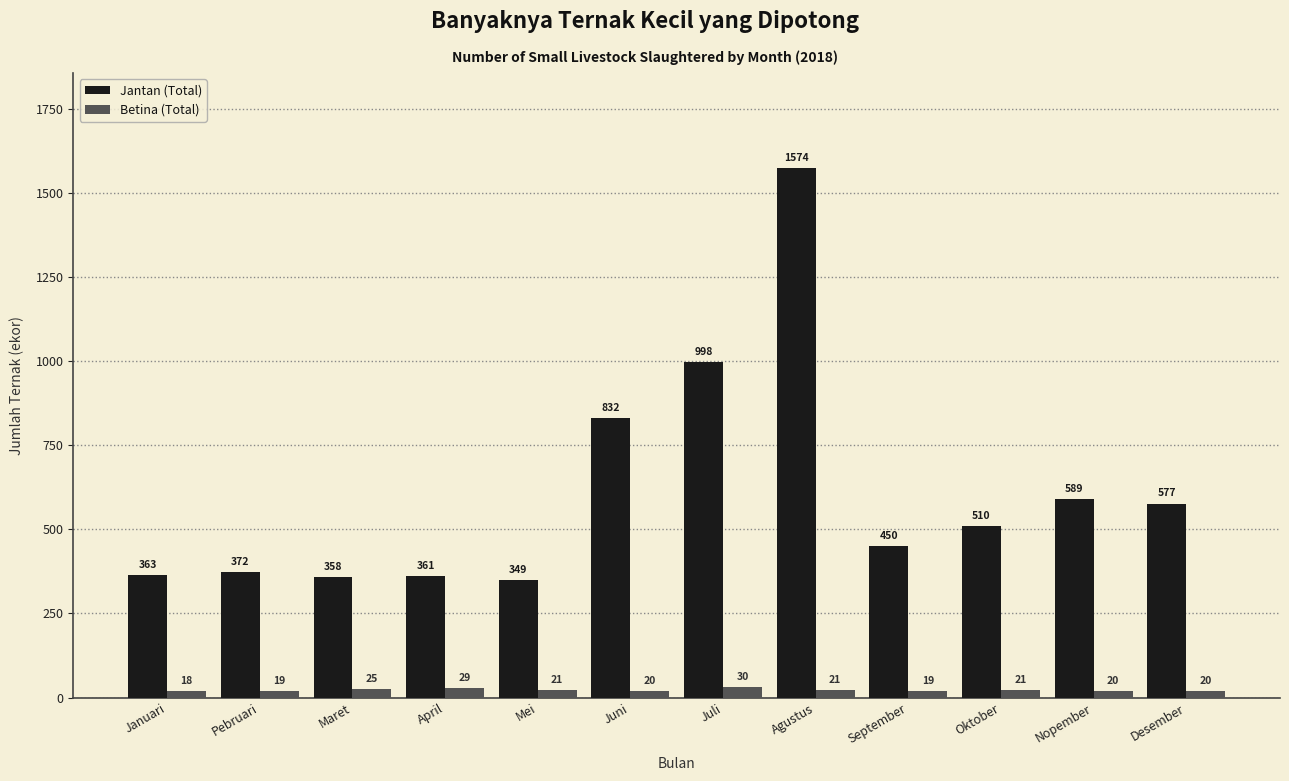

True or false: Betina (Total) has a value of 18 at Januari.

True